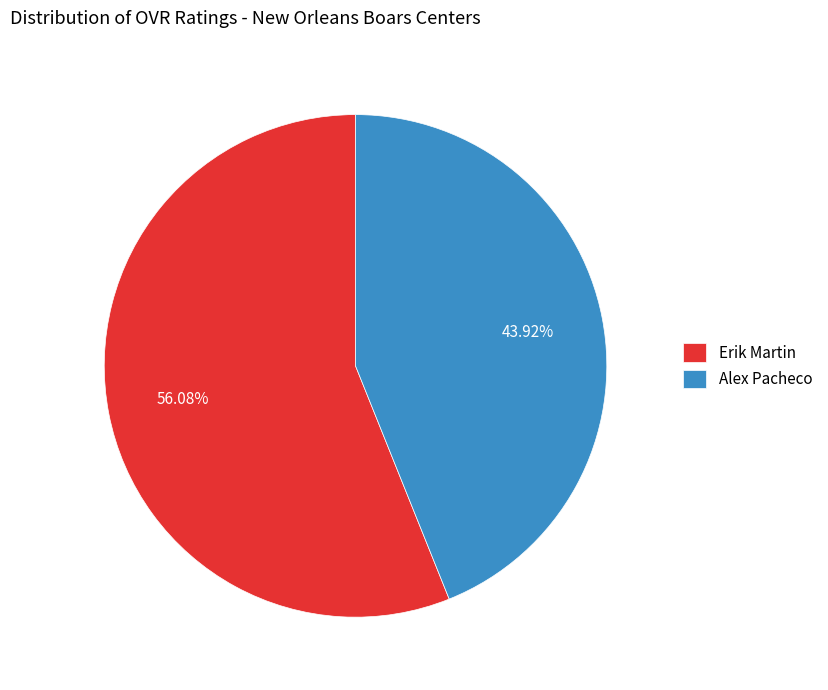

How many segments does this pie chart have?

2